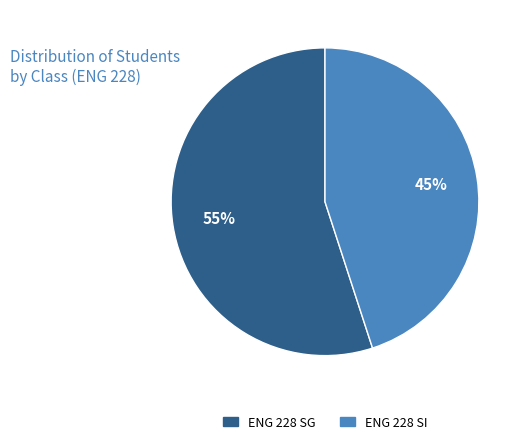

To the nearest percent, what is the average slice percentage?

50%